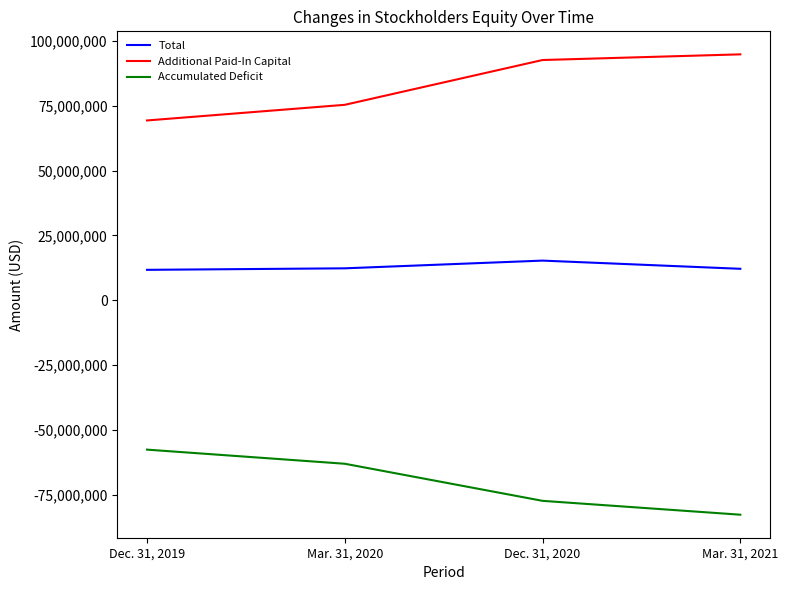

List the series in order of their overall mean, lowest first.

Accumulated Deficit, Total, Additional Paid-In Capital